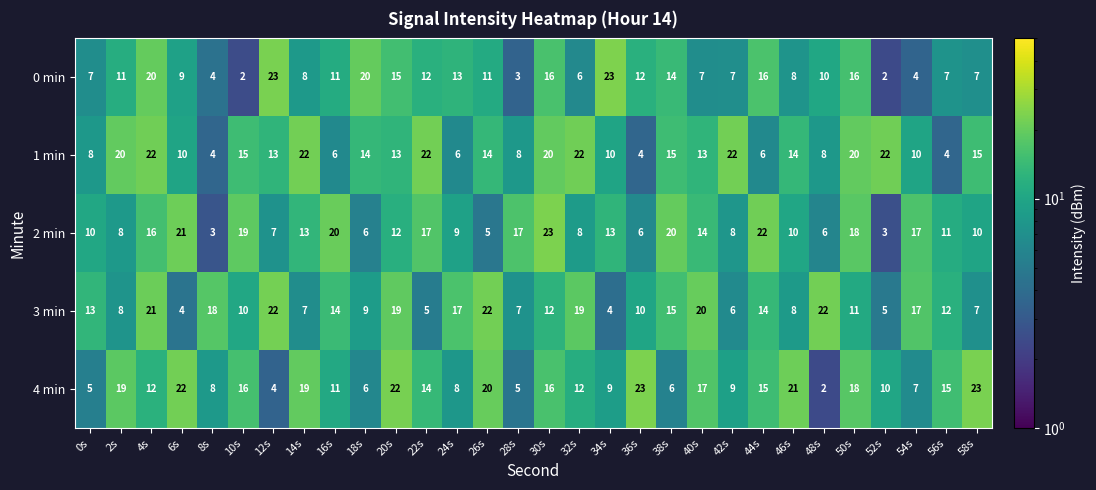

What is the sum of all 0 min values?

324